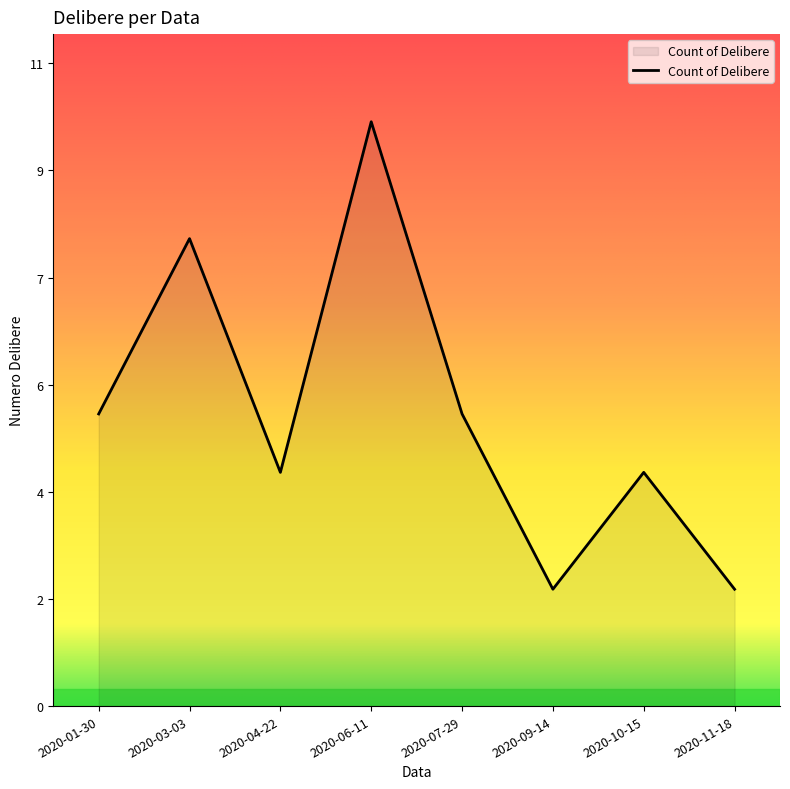

What is the minimum value shown in the chart?

2